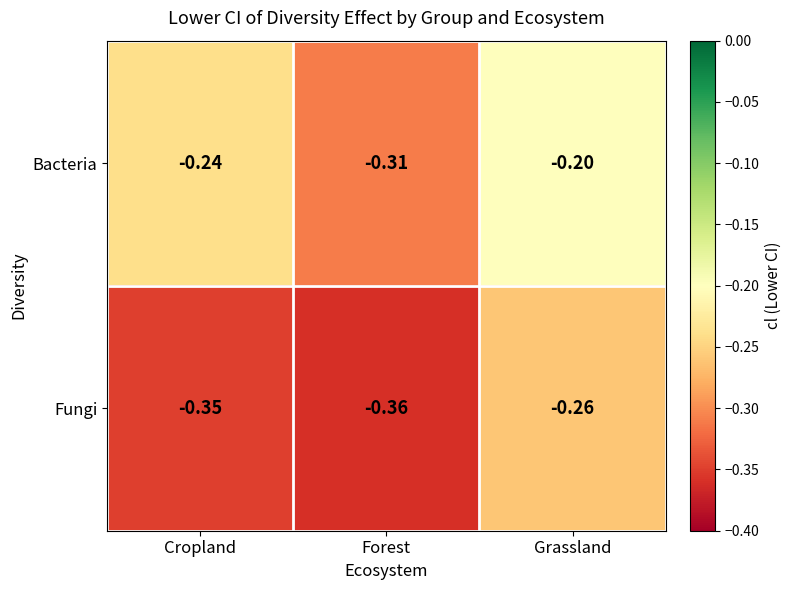

Which series has the largest range (max minus min)?

Bacteria